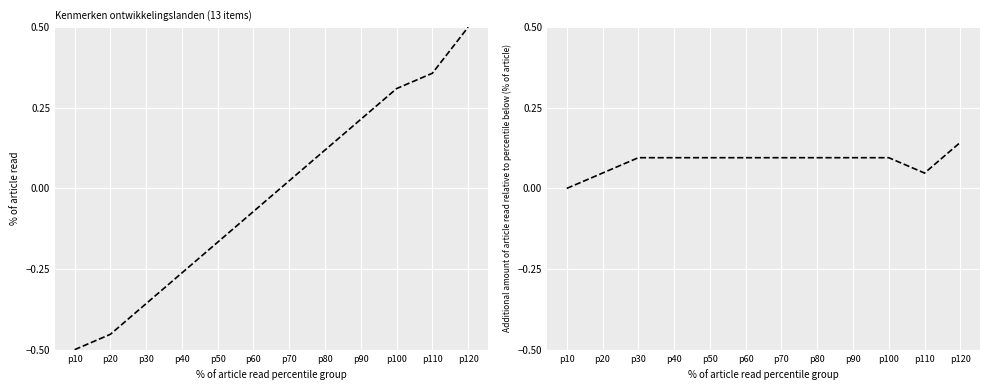

Rank the series at p60 from highest to lowest value.

Identifier (delta), Identifier